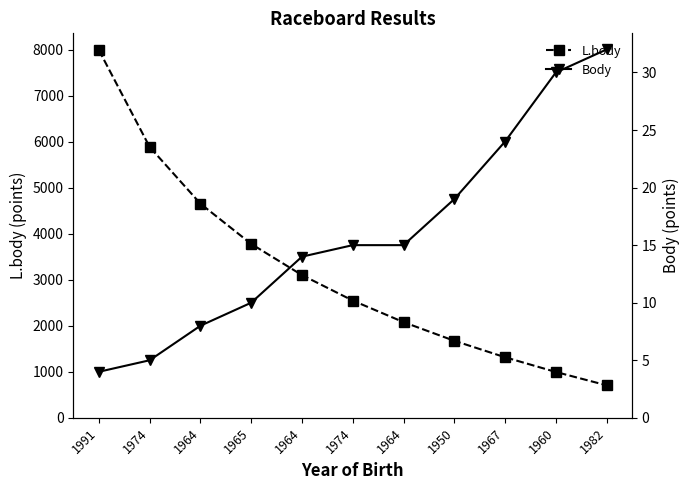

True or false: L.body and Body intersect in this chart.

False